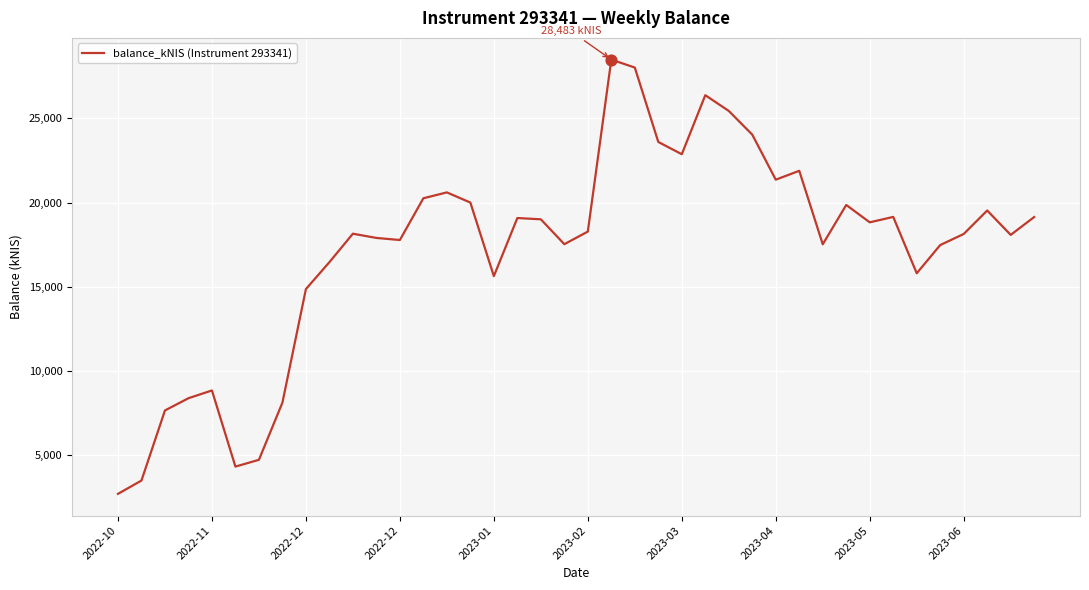

What is the smallest value displayed?

2707.3